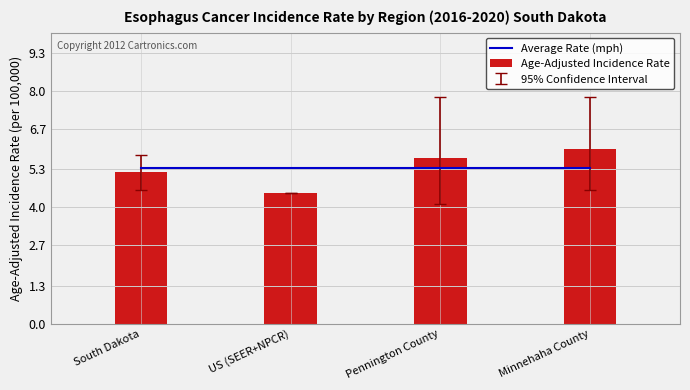

What are all the series names shown in the legend?

Average Rate (mph), Age-Adjusted Incidence Rate